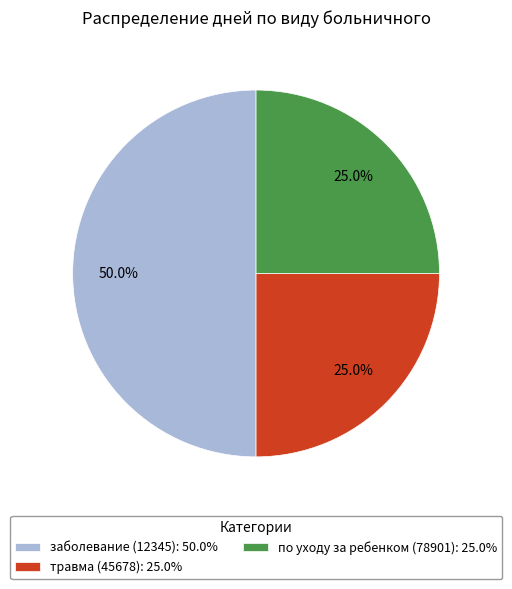

True or false: по уходу за ребенком (78901) accounts for 14% of the total.

False